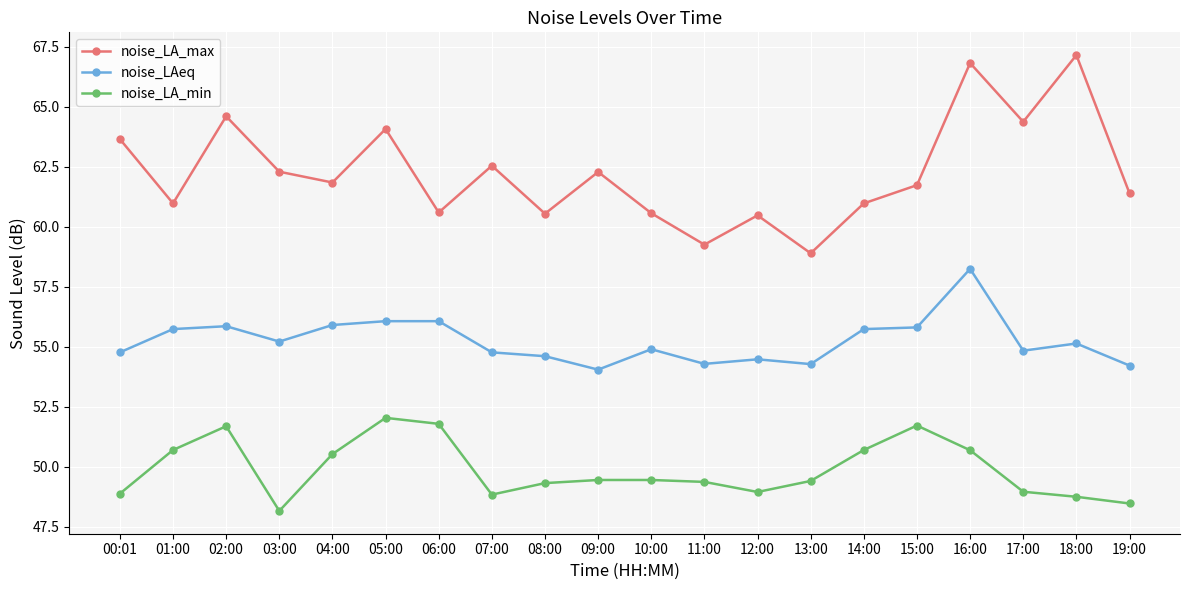

True or false: noise_LAeq and noise_LA_min intersect in this chart.

False